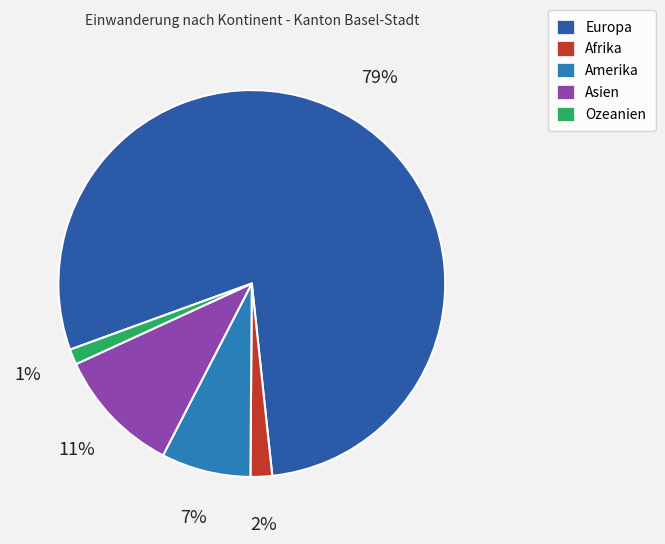

Is it true that Ozeanien is 1% of the pie?

True